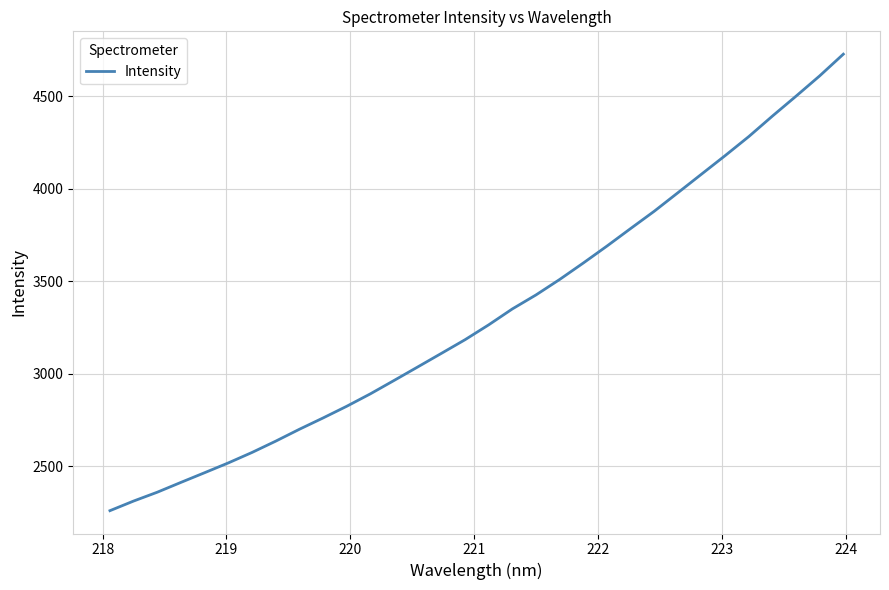

What is the smallest value displayed?

2260.8